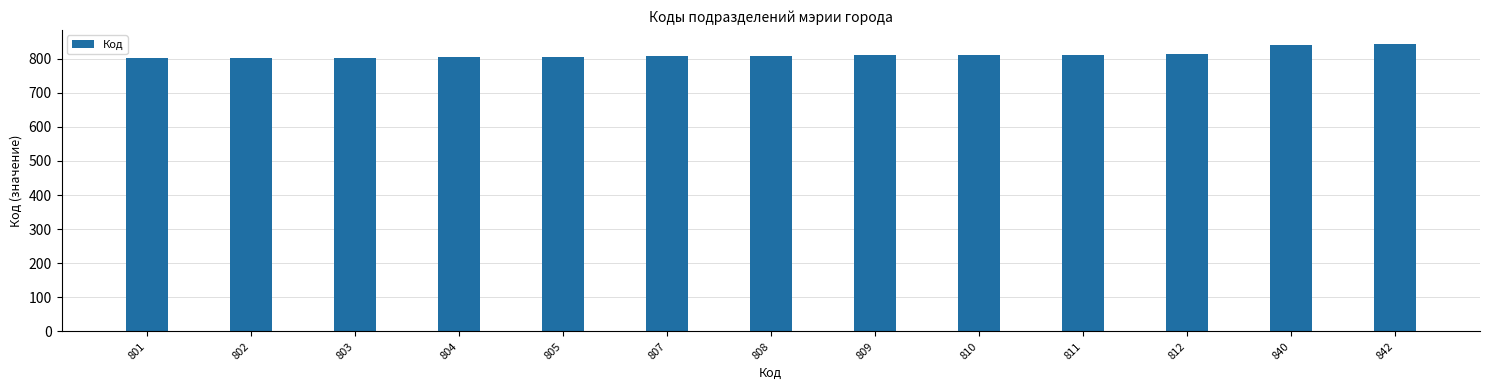

What is the sum of all values?

10554